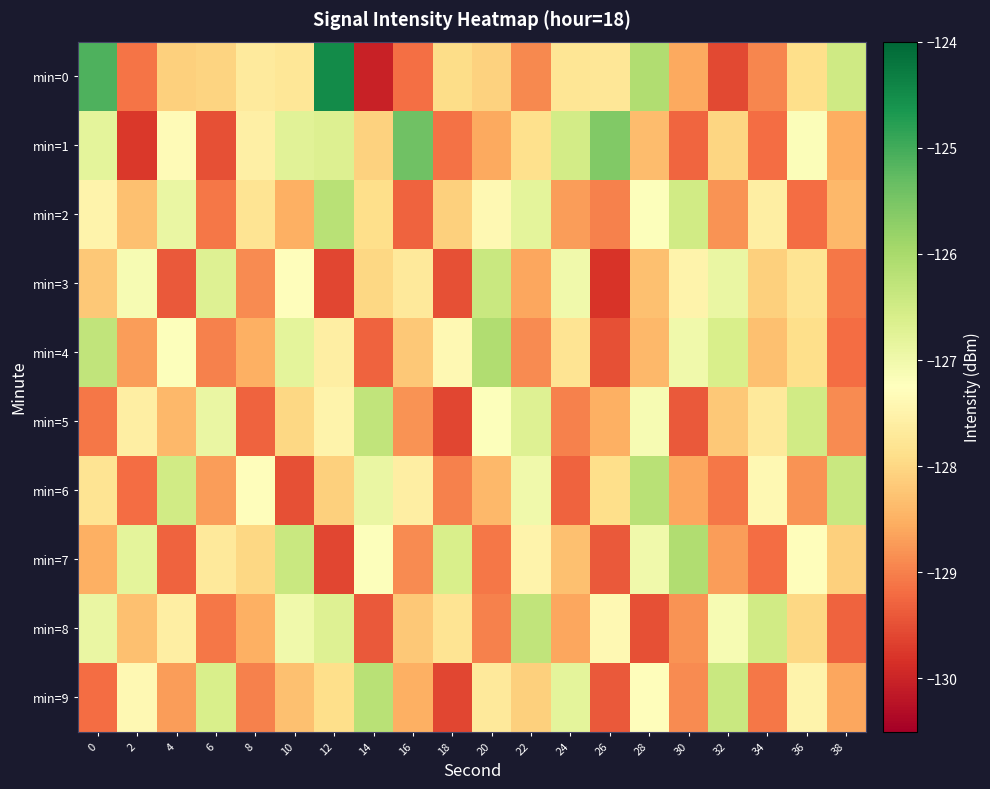

How many categories are shown in the chart?

20